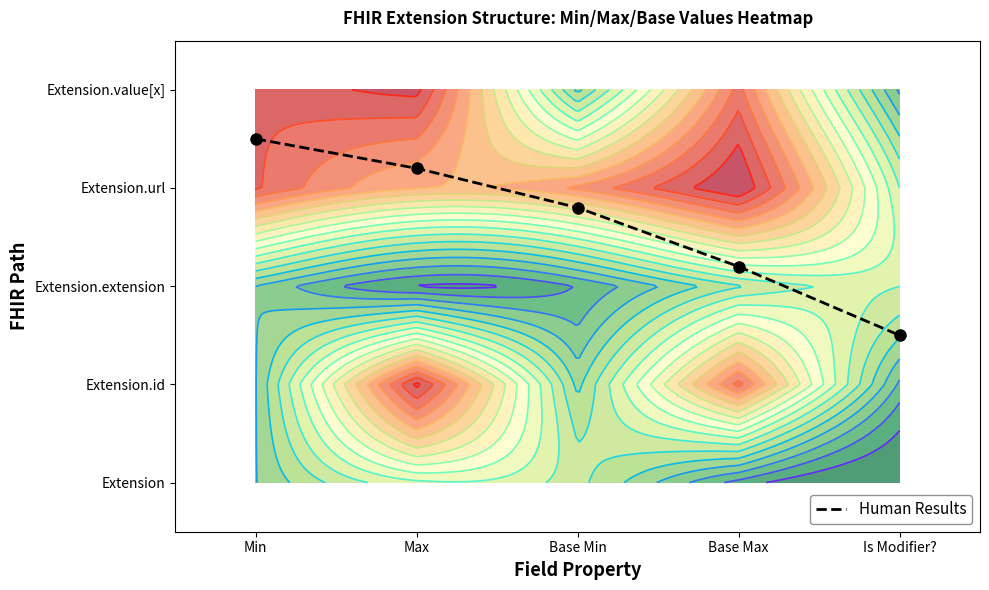

What is the sum of the values at Base Max and Max?

5.4